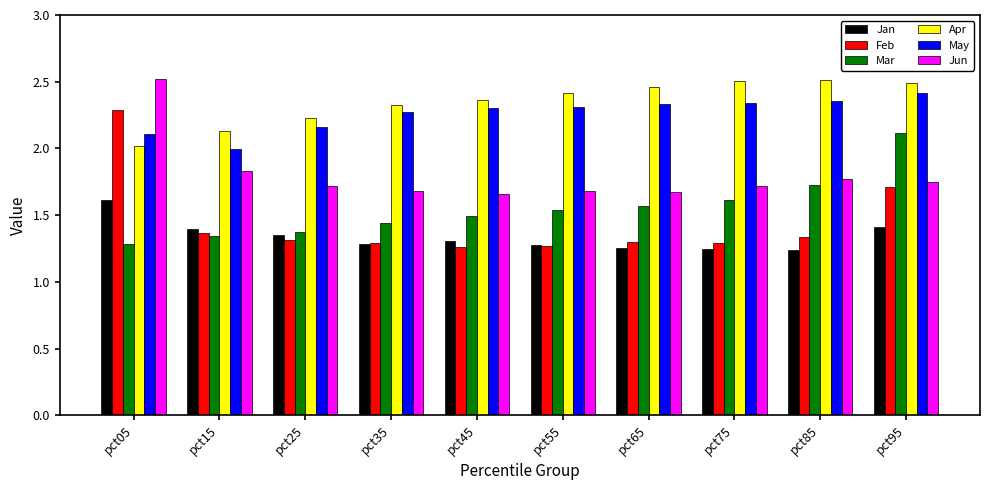

What is the sum of all Apr values?

23.5